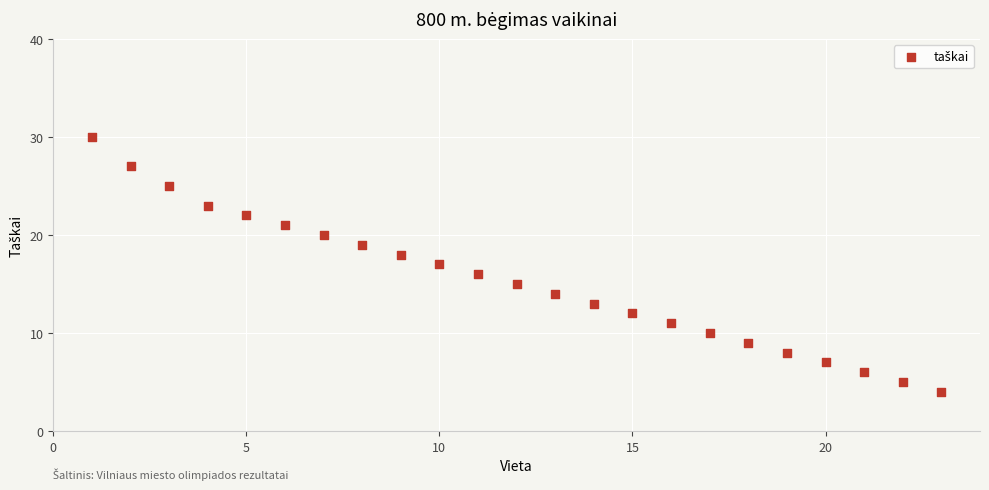

What is the range of Y values (max minus min)?

26